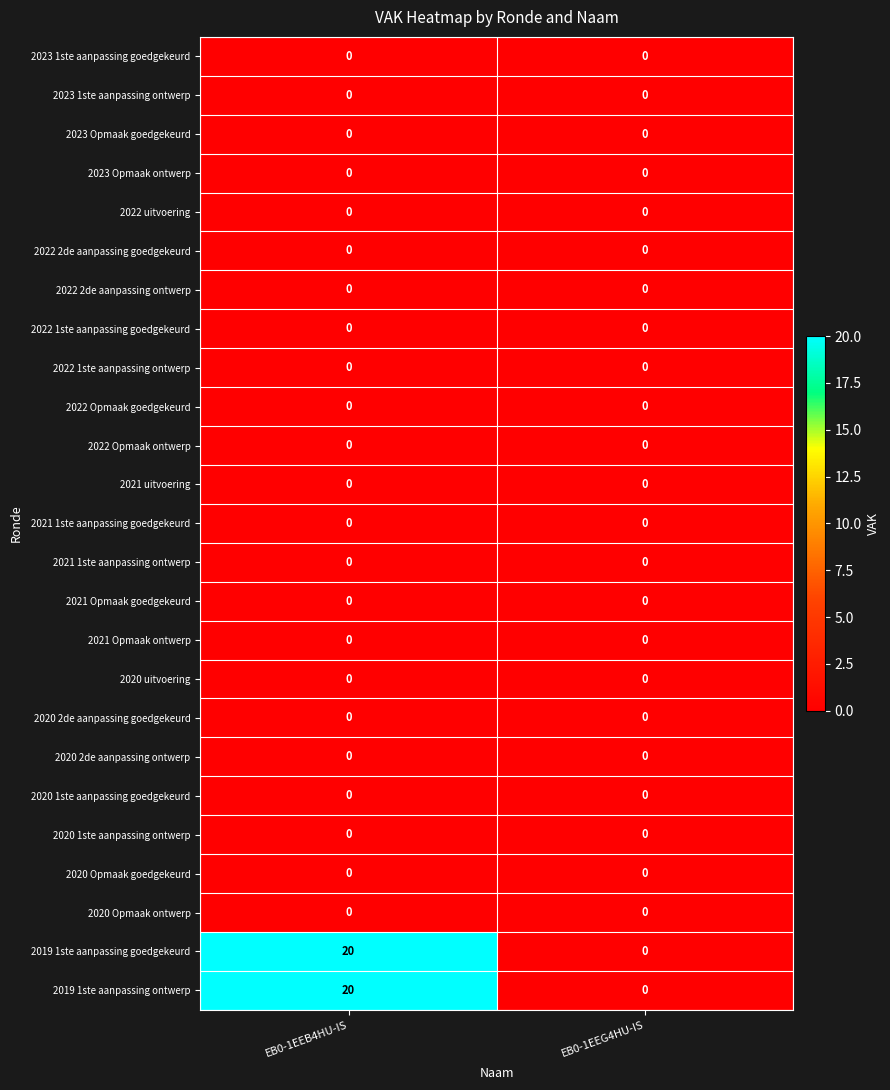

Rank the categories by 2019 1ste aanpassing goedgekeurd value from lowest to highest.

EB0-1EEG4HU-IS, EB0-1EEB4HU-IS